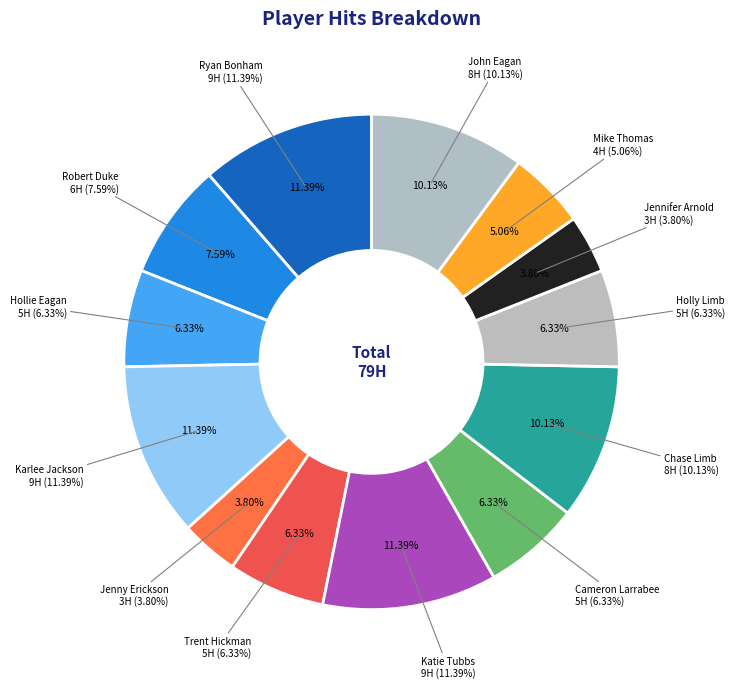

Between Chase Limb and Hollie Eagan, which is larger?

Chase Limb